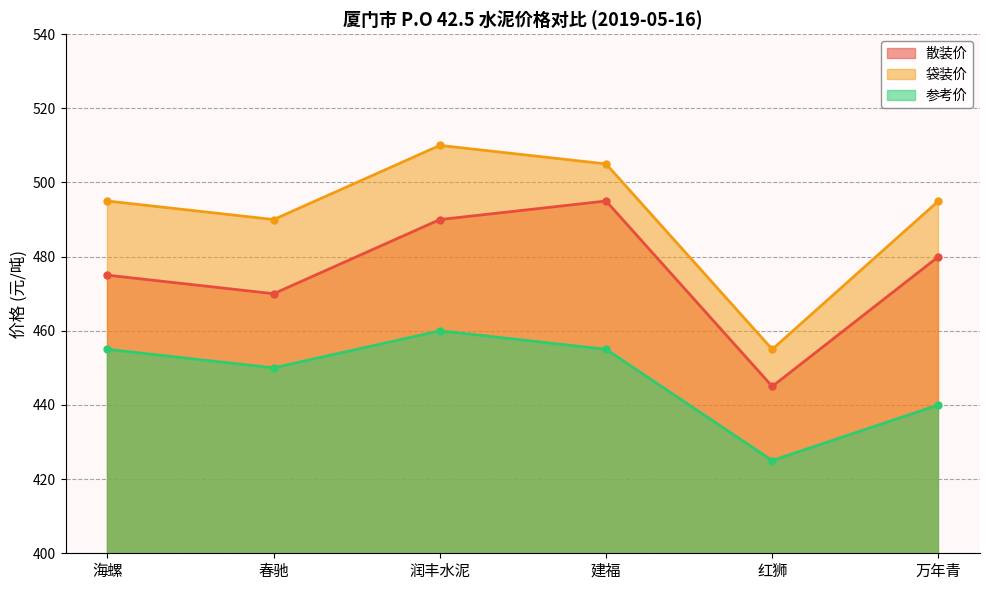

At which category is the sum across all series the highest?

润丰水泥